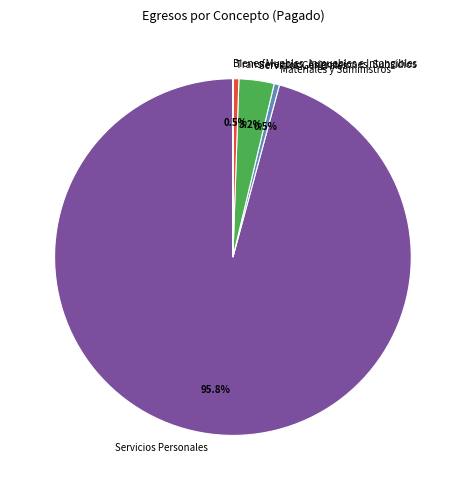

How much of the chart is everything except Servicios Personales?

4.2%